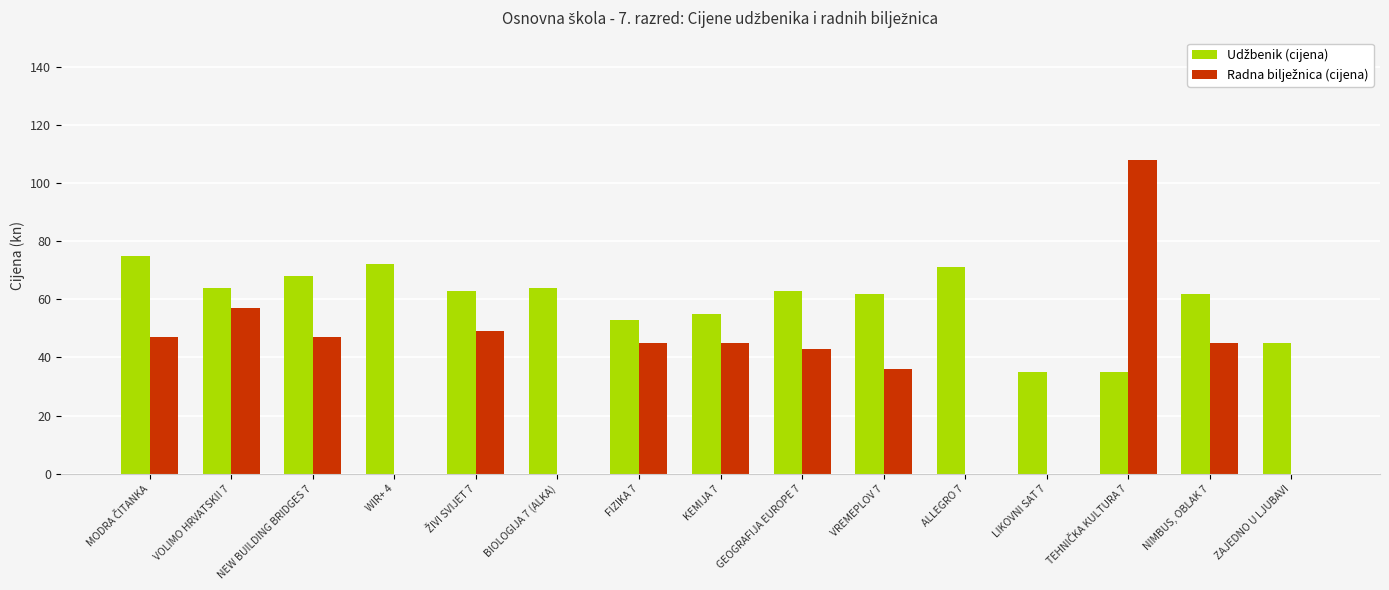

Rank the series at NEW BUILDING BRIDGES 7 from highest to lowest value.

Udžbenik (cijena), Radna bilježnica (cijena)